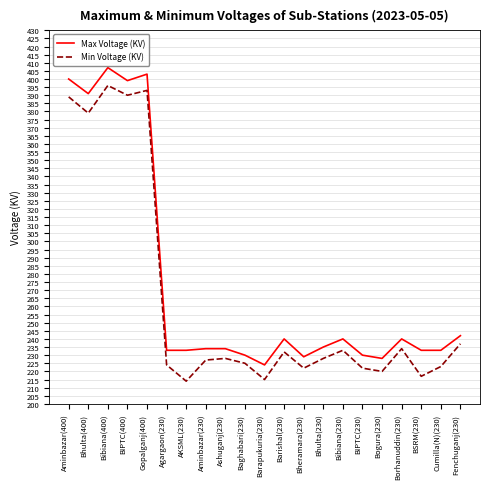

What is the minimum value for Max Voltage (KV)?

224